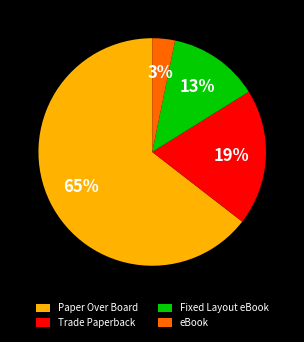

To the nearest percent, what percentage of the pie is Trade Paperback?

19%